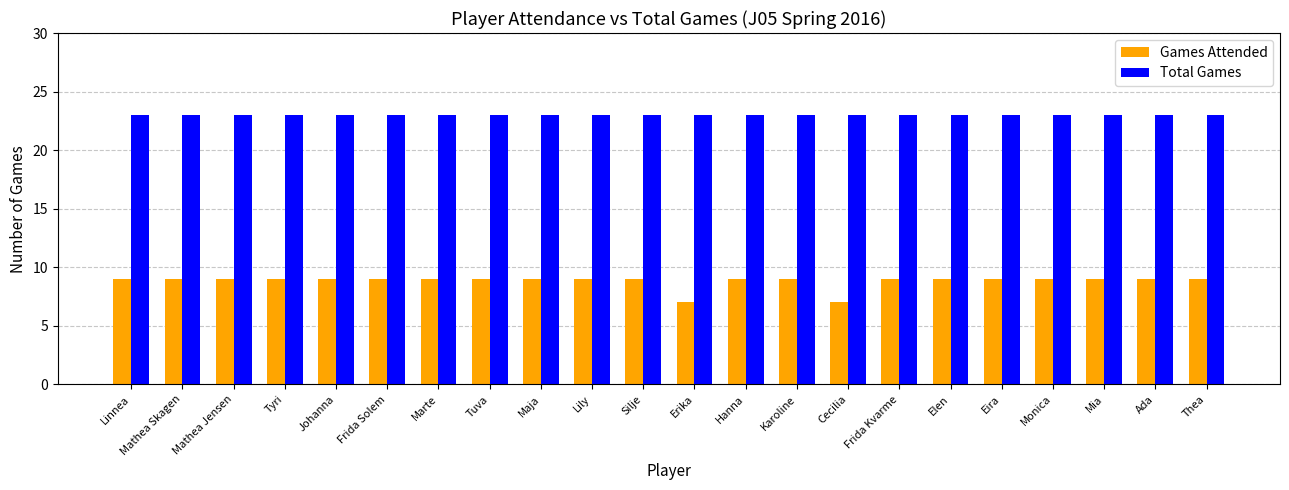

What is the average value of the Total Games series?

23